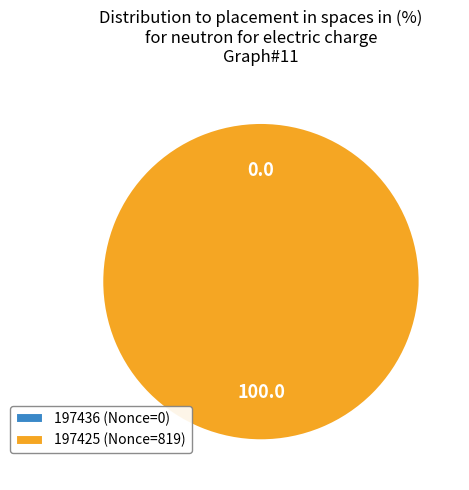

Combined, do 197436 and 197425 account for over 50%?

Yes